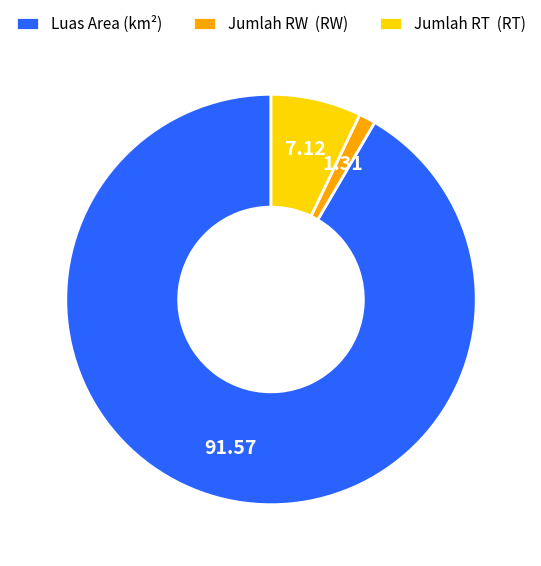

Is there any slice that represents more than half of the pie?

Yes